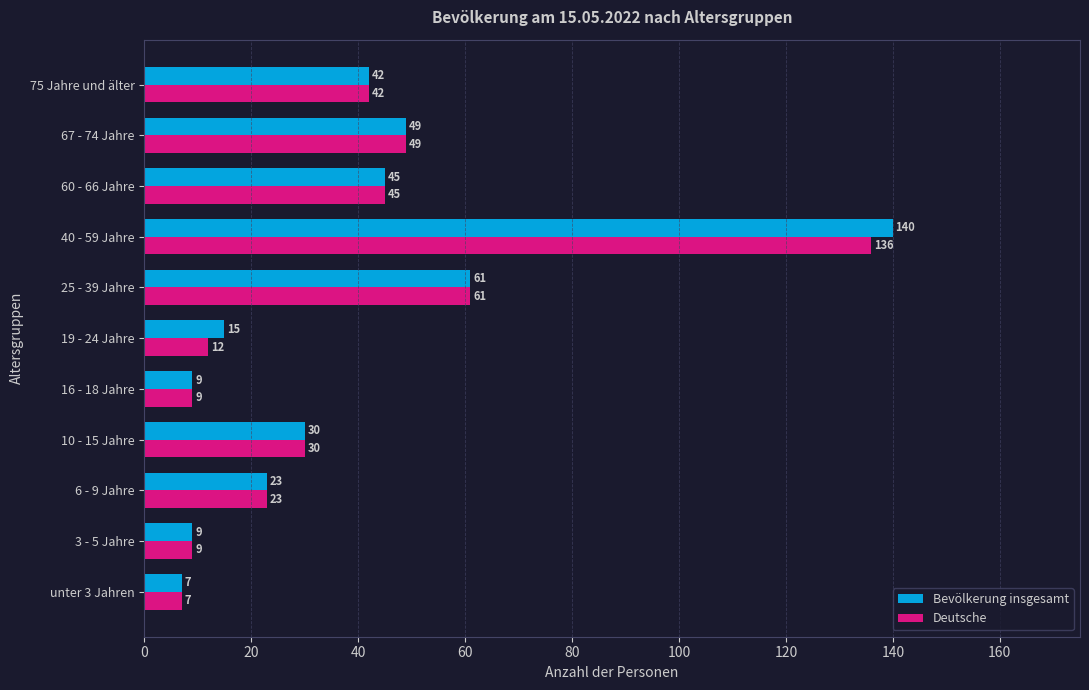

Which series has the widest spread of values?

Bevölkerung insgesamt